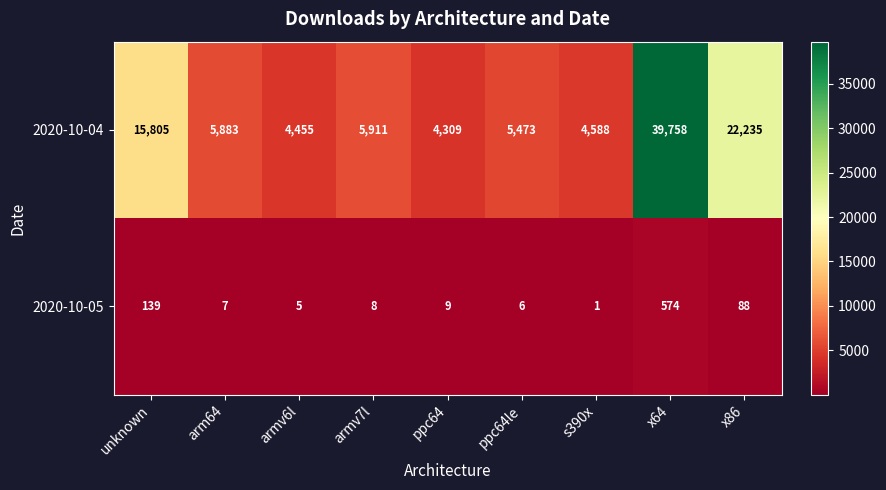

What is the difference between the maximum and minimum values in the 2020-10-05 series?

573